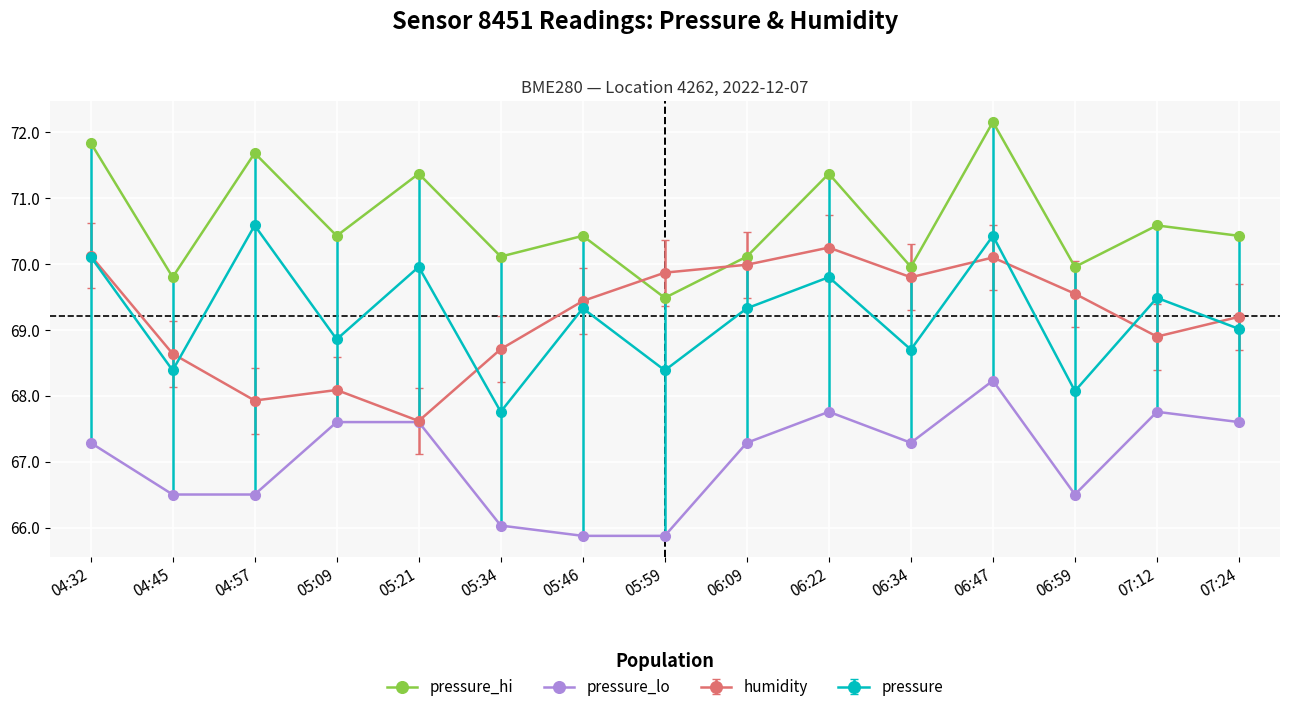

How many values in the pressure_hi series exceed 70?

11